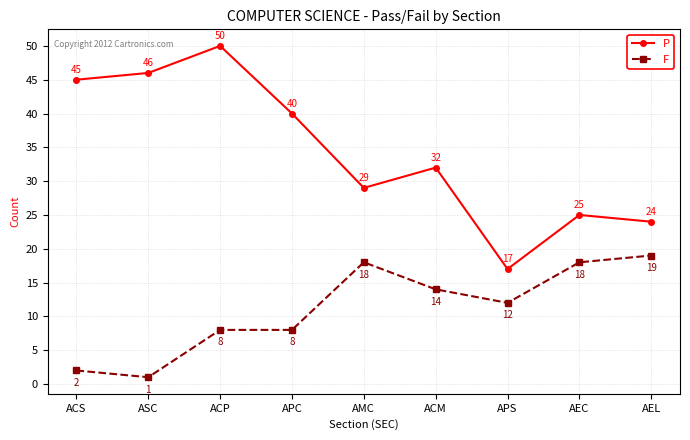

At which category does the chart reach its peak across all series?

ACP